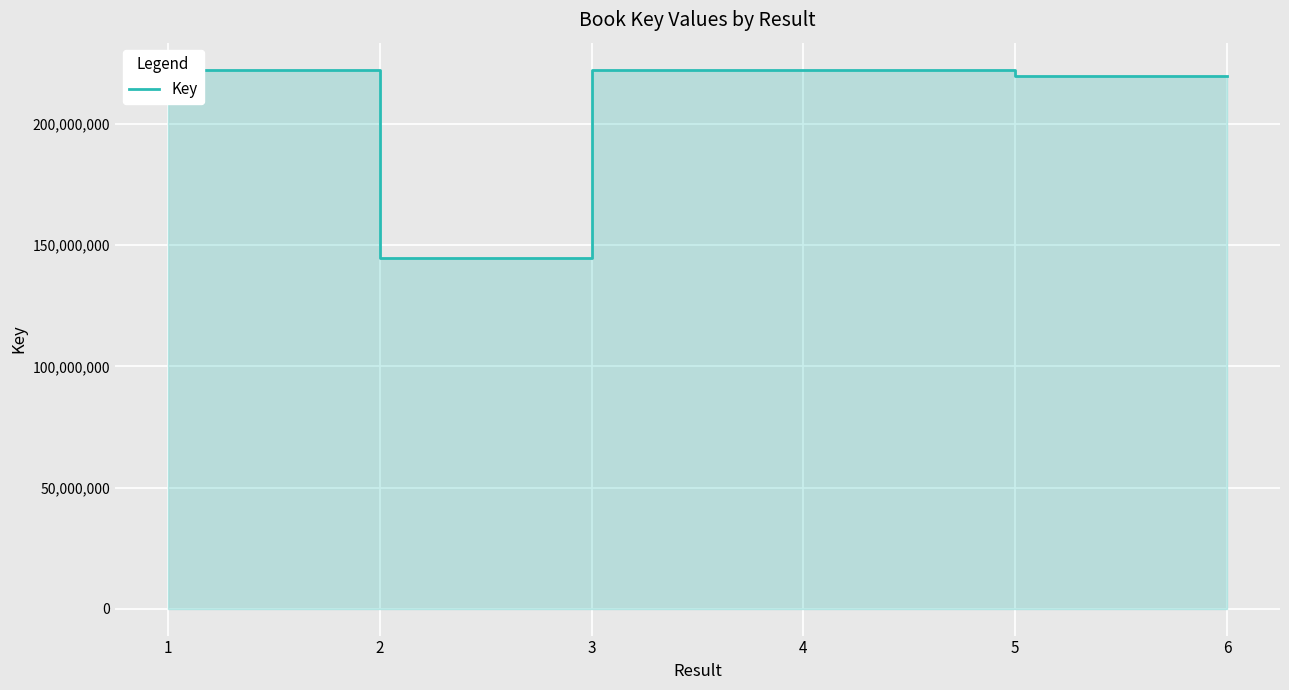

How many points are lower than both their immediate neighbors (excluding endpoints)?

1